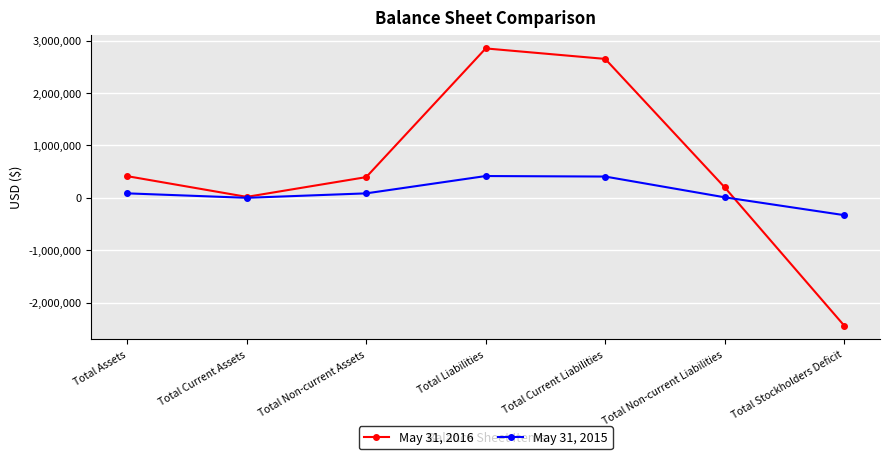

What is the label of the 4th point from the right?

Total Liabilities